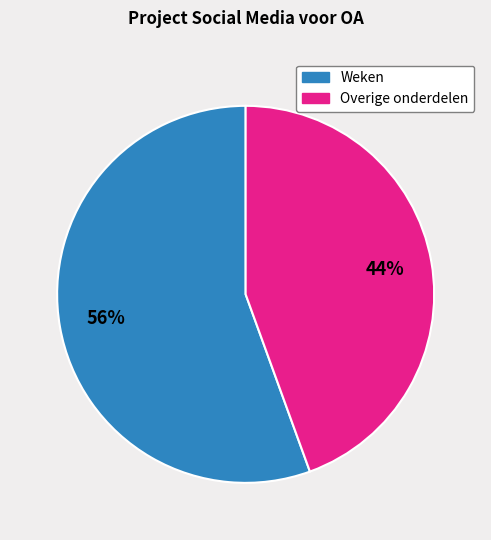

Does any single category account for the majority?

Yes